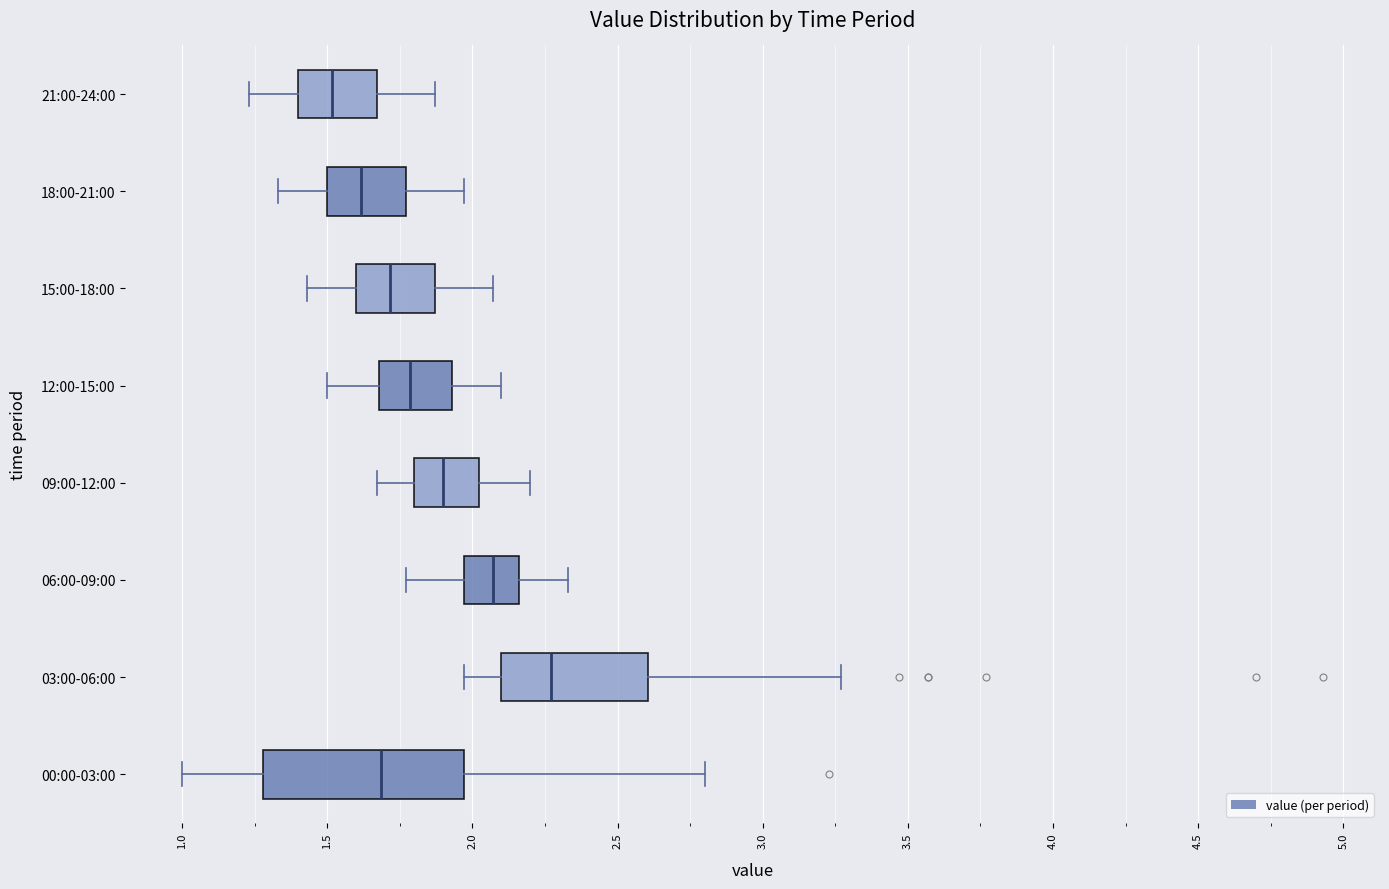

Which box's median line is the furthest to the right?

03:00-06:00